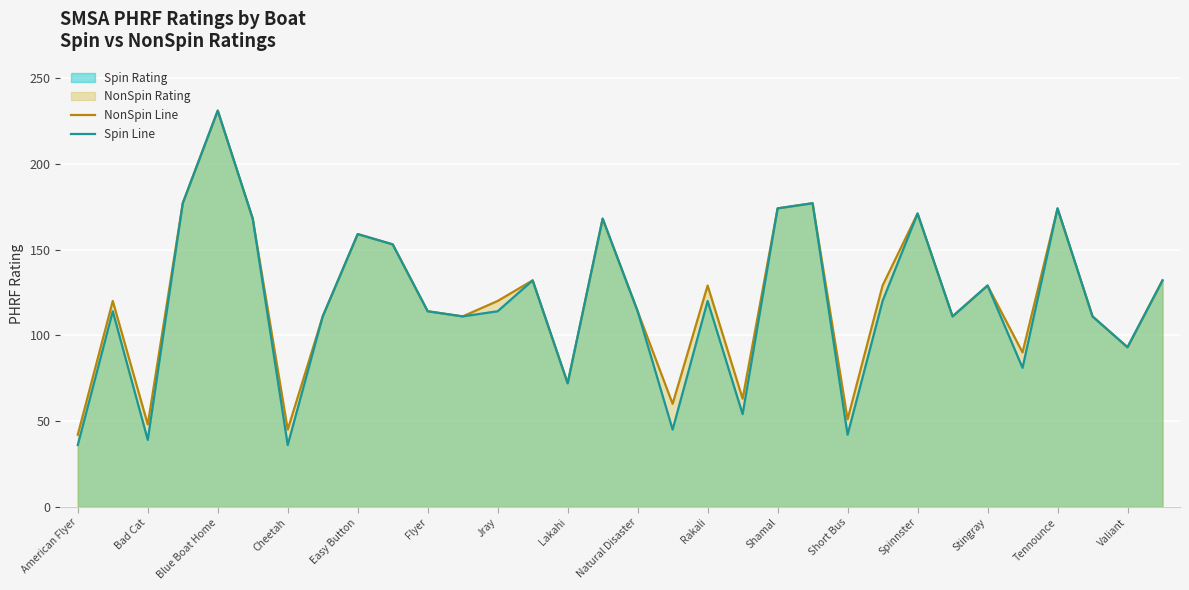

How many lines are shown in the chart?

2